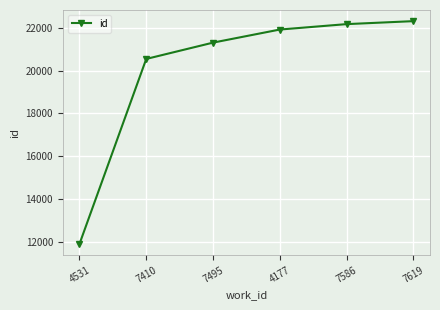

What is the approximate value at 4531, to the nearest 50?

11900